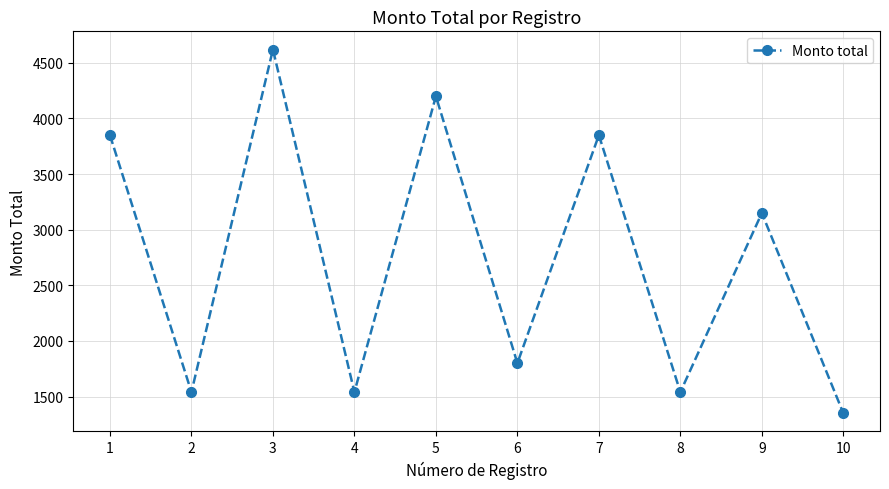

What is the change in value from 4 to 6?

+260